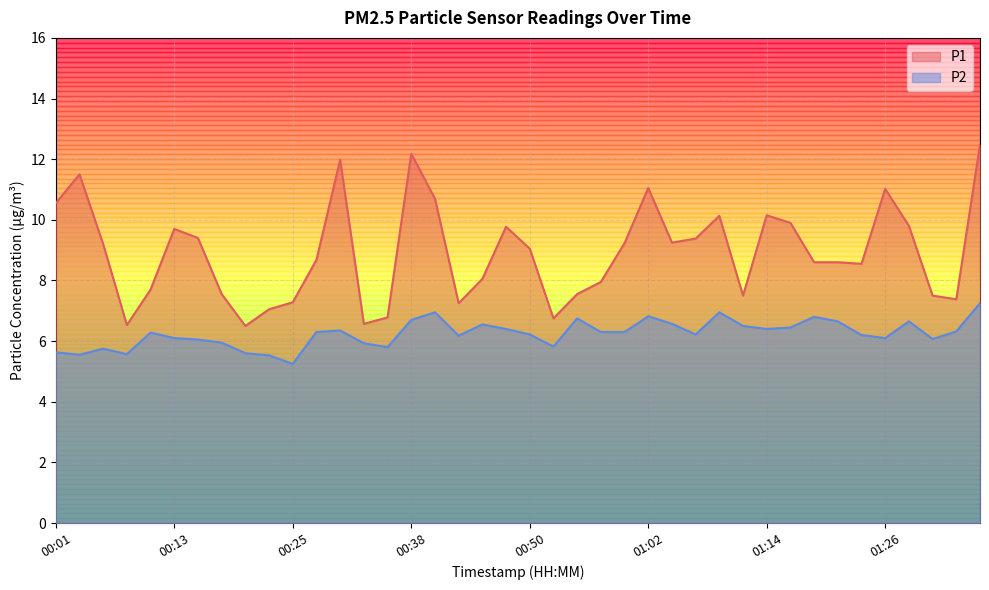

At which category is the sum across all series the highest?

01:36